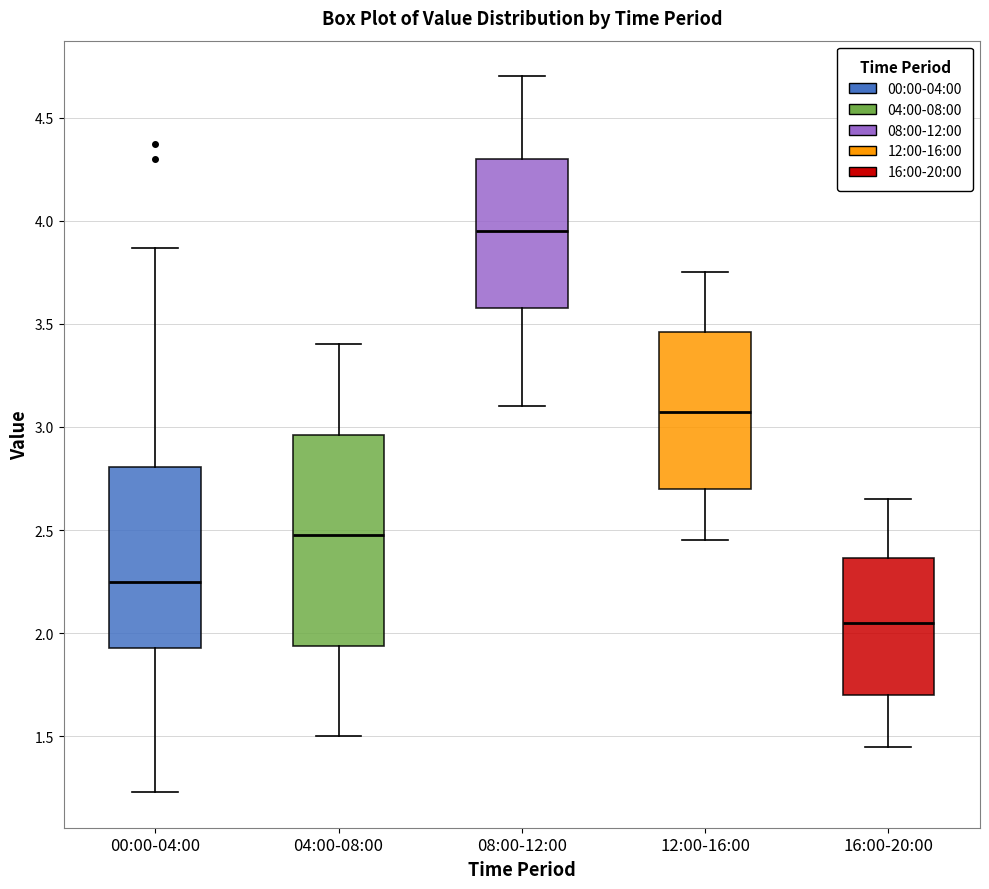

Where is the upper edge of the box for 00:00-04:00 on the y-axis? The values are not printed on the chart, so give them approximately, as read against the axis.

2.80